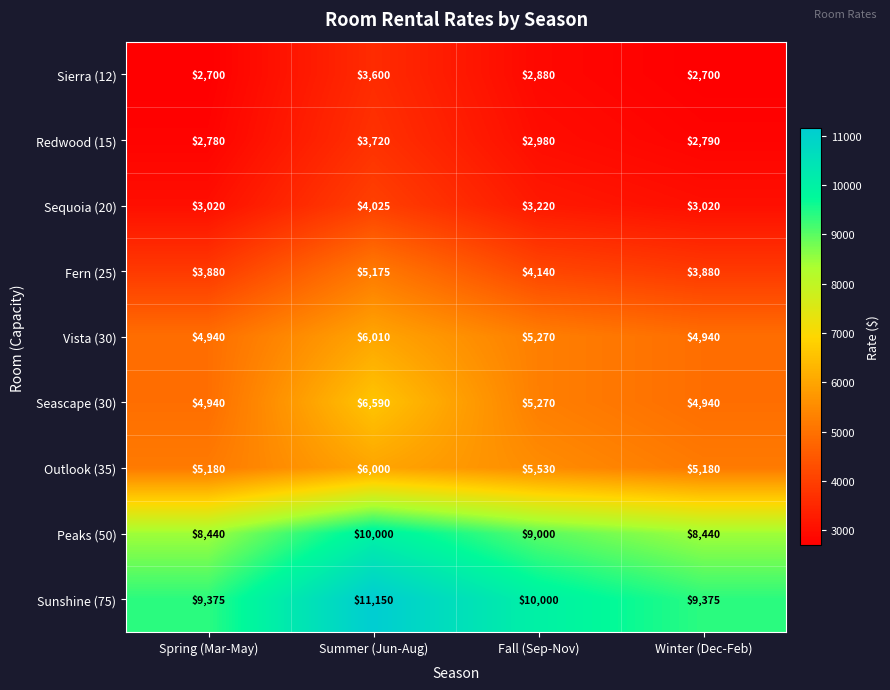

True or false: Sequoia (20) has a value of 833 at Summer (Jun-Aug).

False